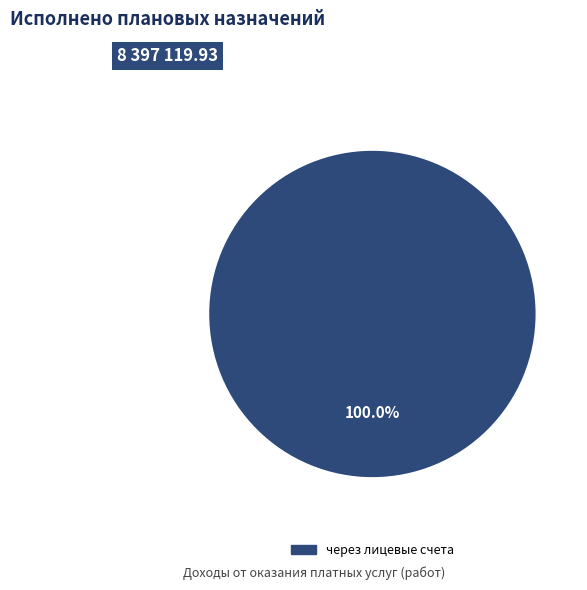

Is there a majority slice in this chart?

Yes